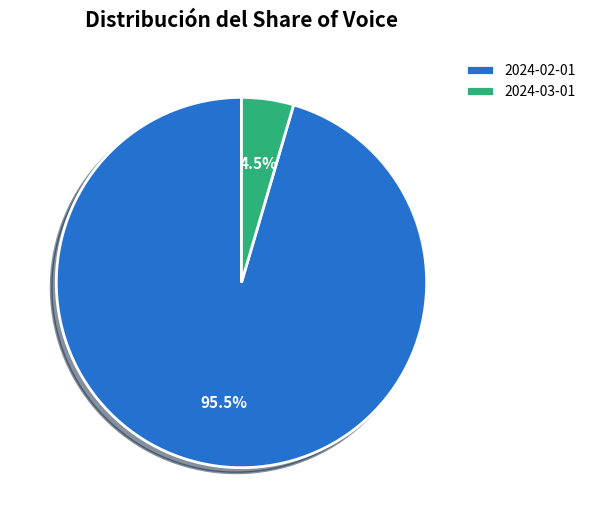

What percentage is NOT represented by 2024-03-01?

95.5%